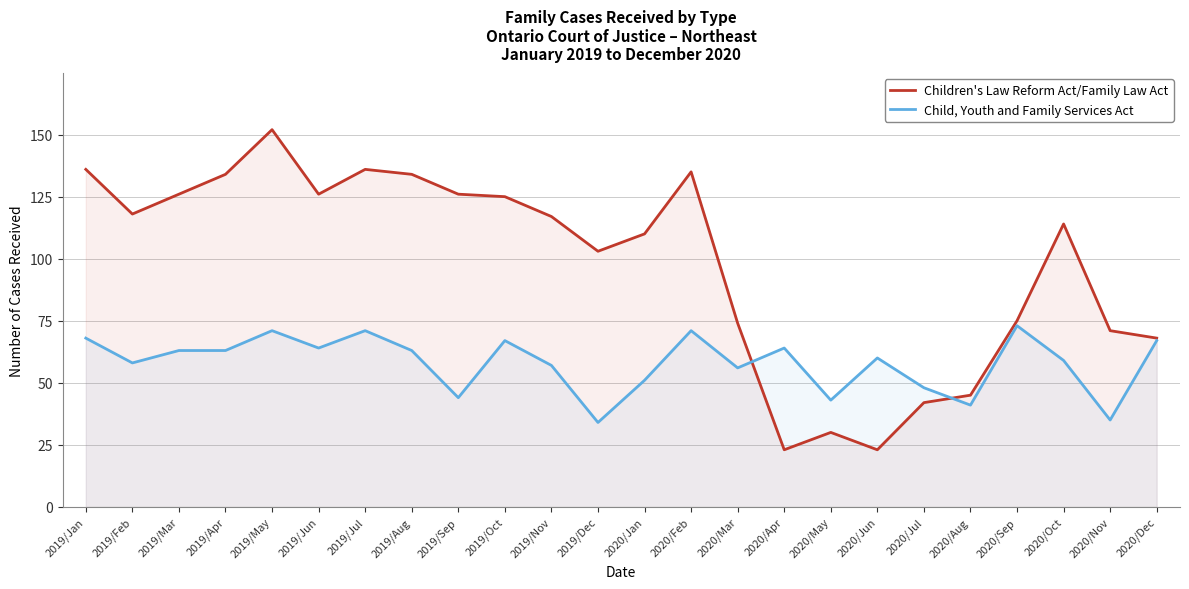

Where does the Child, Youth and Family Services Act series first go above 63?

2019/Jan